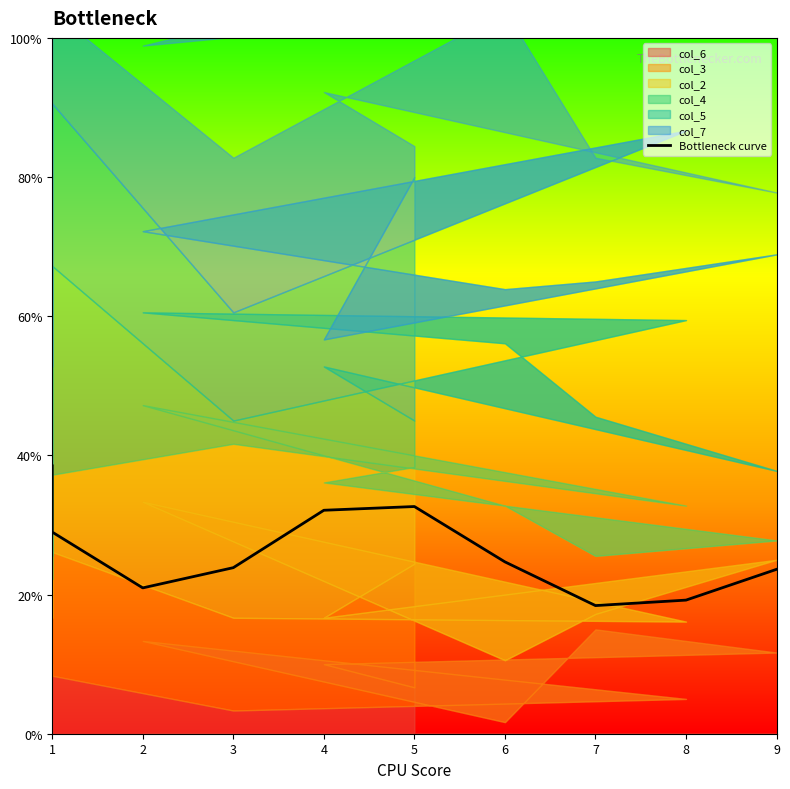

True or false: the data shows 42.8 at 6.

False